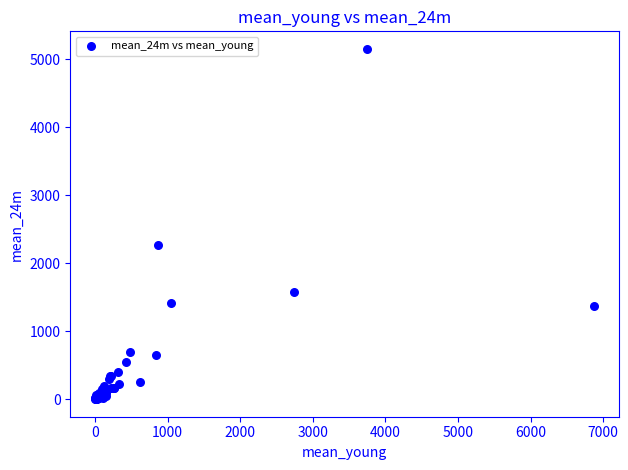

What Y value in the scatter plot is closest to 2577?

2276.1